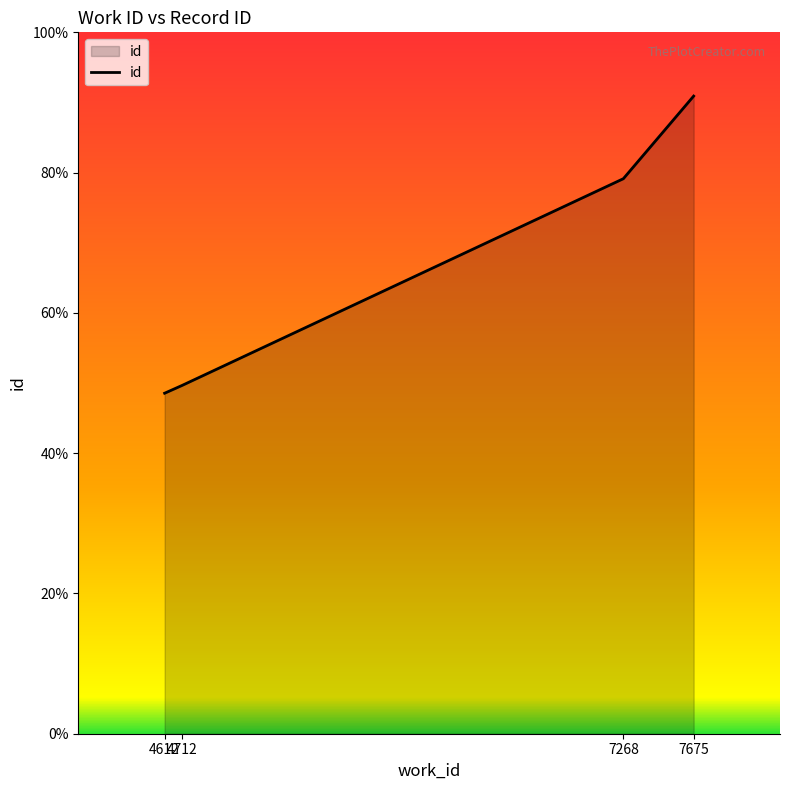

What is the minimum value shown in the chart?

12155